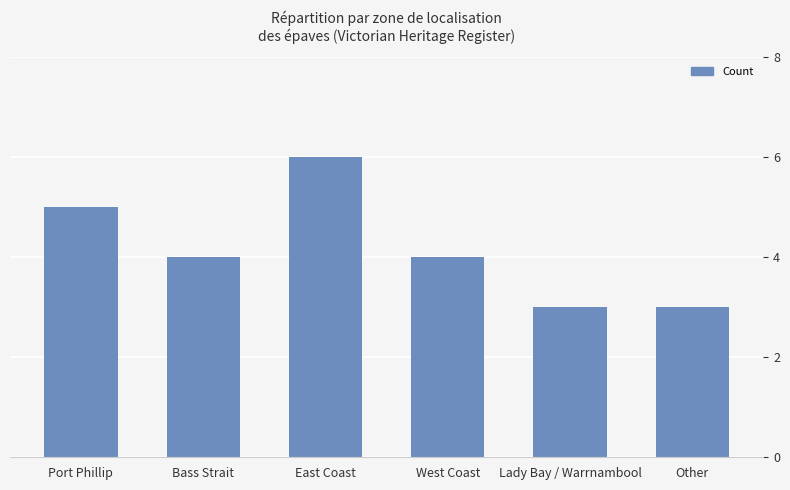

Reading left to right, what are all the values shown in this chart?

Port Phillip=5	Bass Strait=4	East Coast=6	West Coast=4	Lady Bay / Warrnambool=3	Other=3